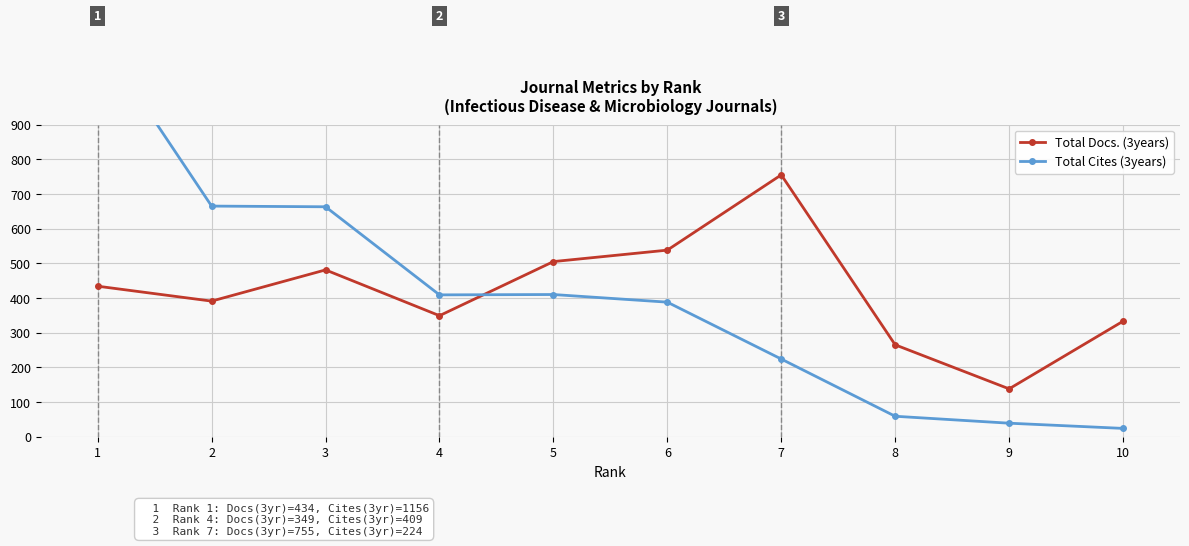

At how many categories does at least one series exceed 577?

4